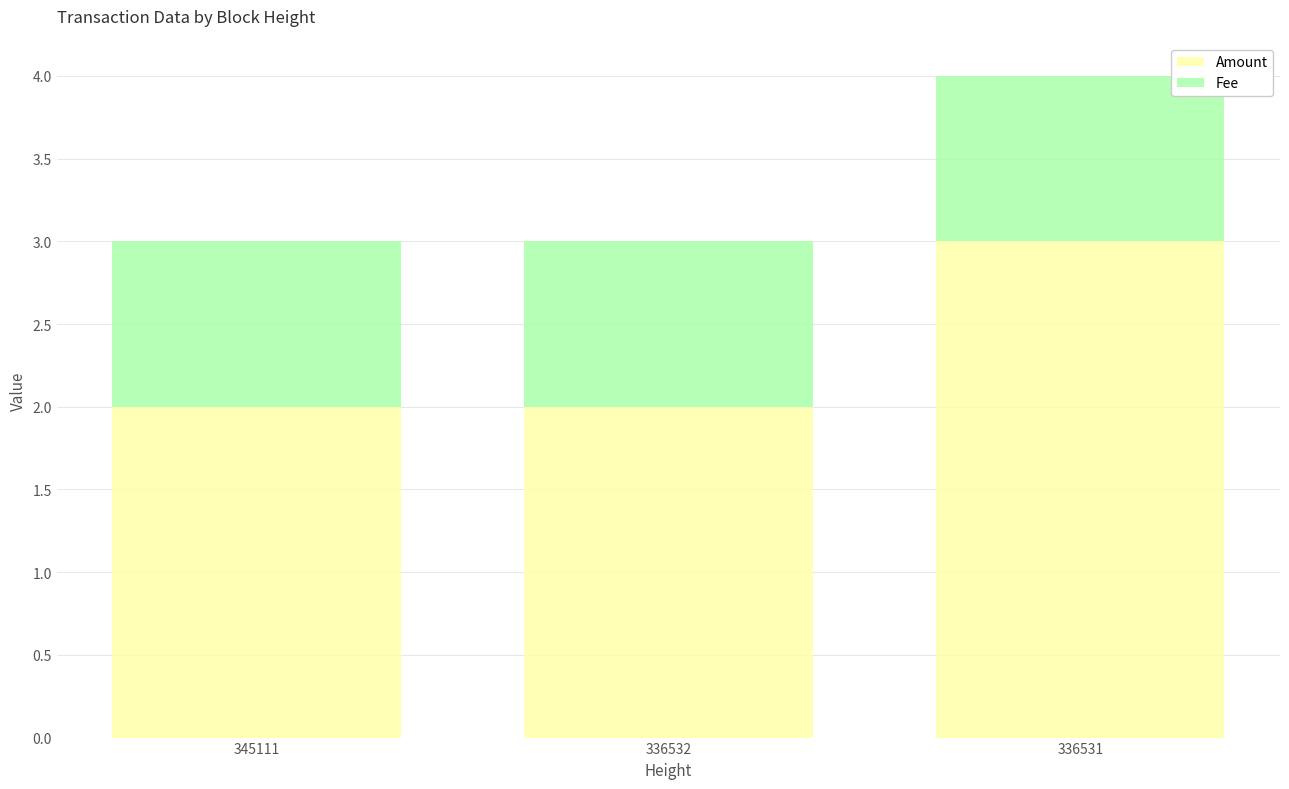

What is the approximate value of Amount at 345111?

2.0